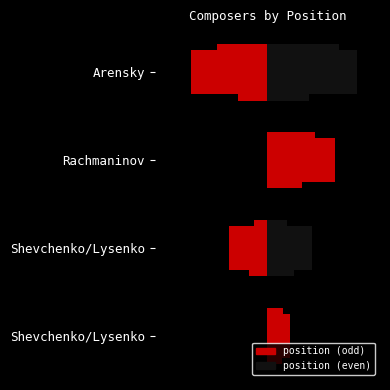

What is the value of the 3rd bar from the left?

3